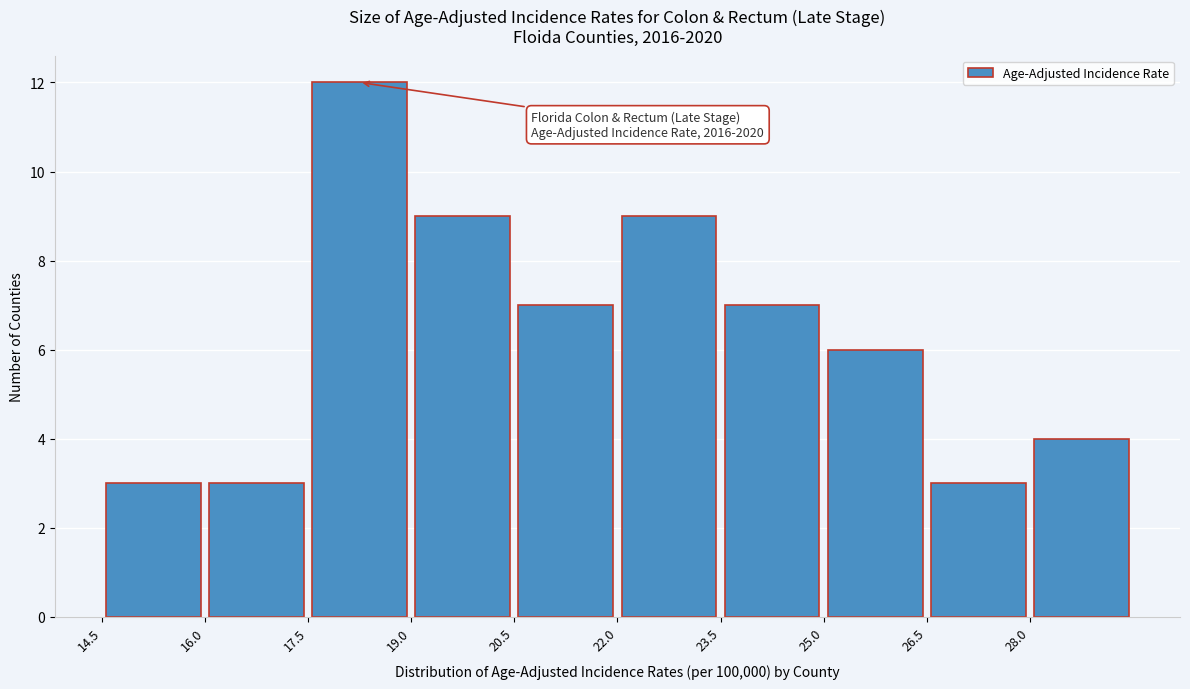

Which range on the x-axis has the tallest bar?

17.5 to 19.0